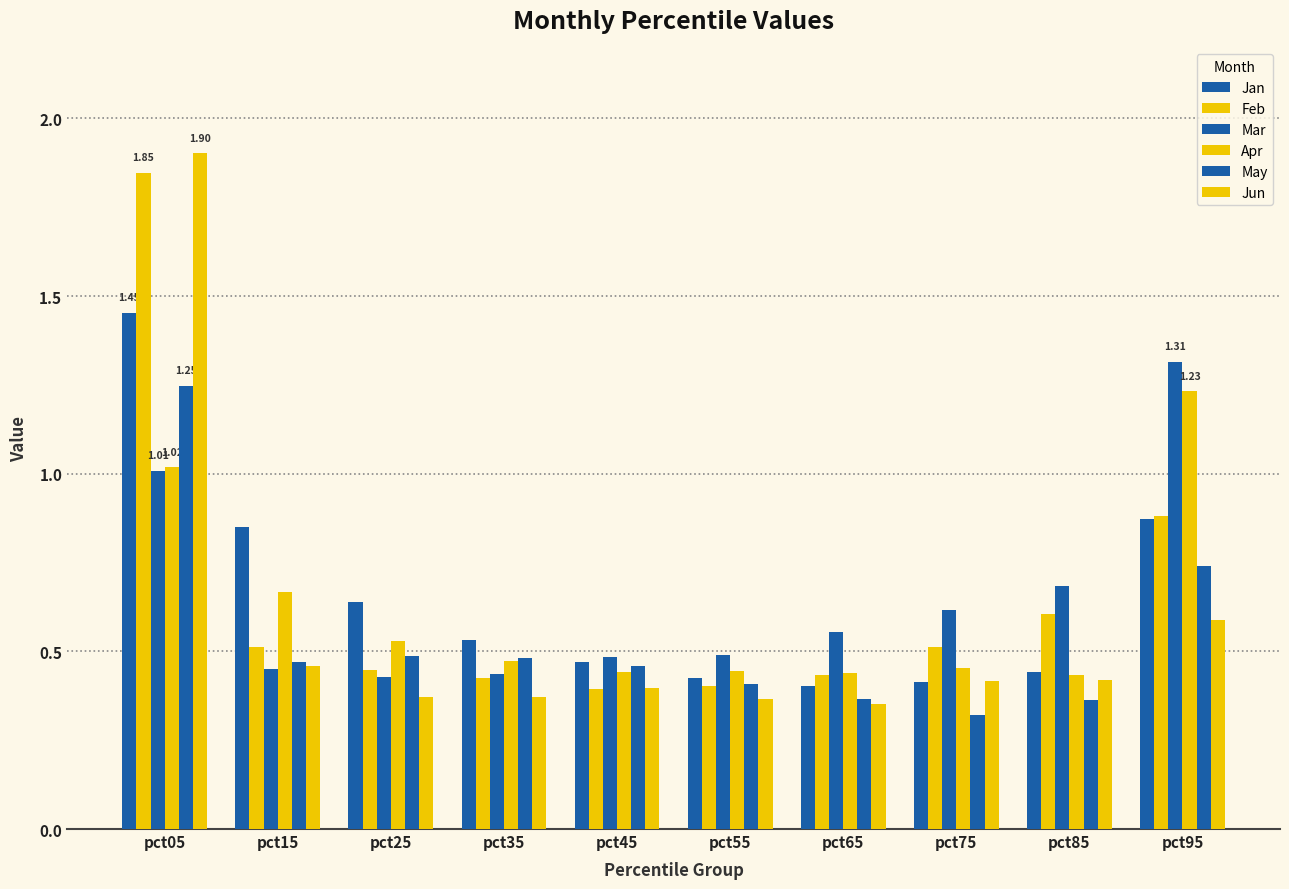

How many series are shown in this chart?

6